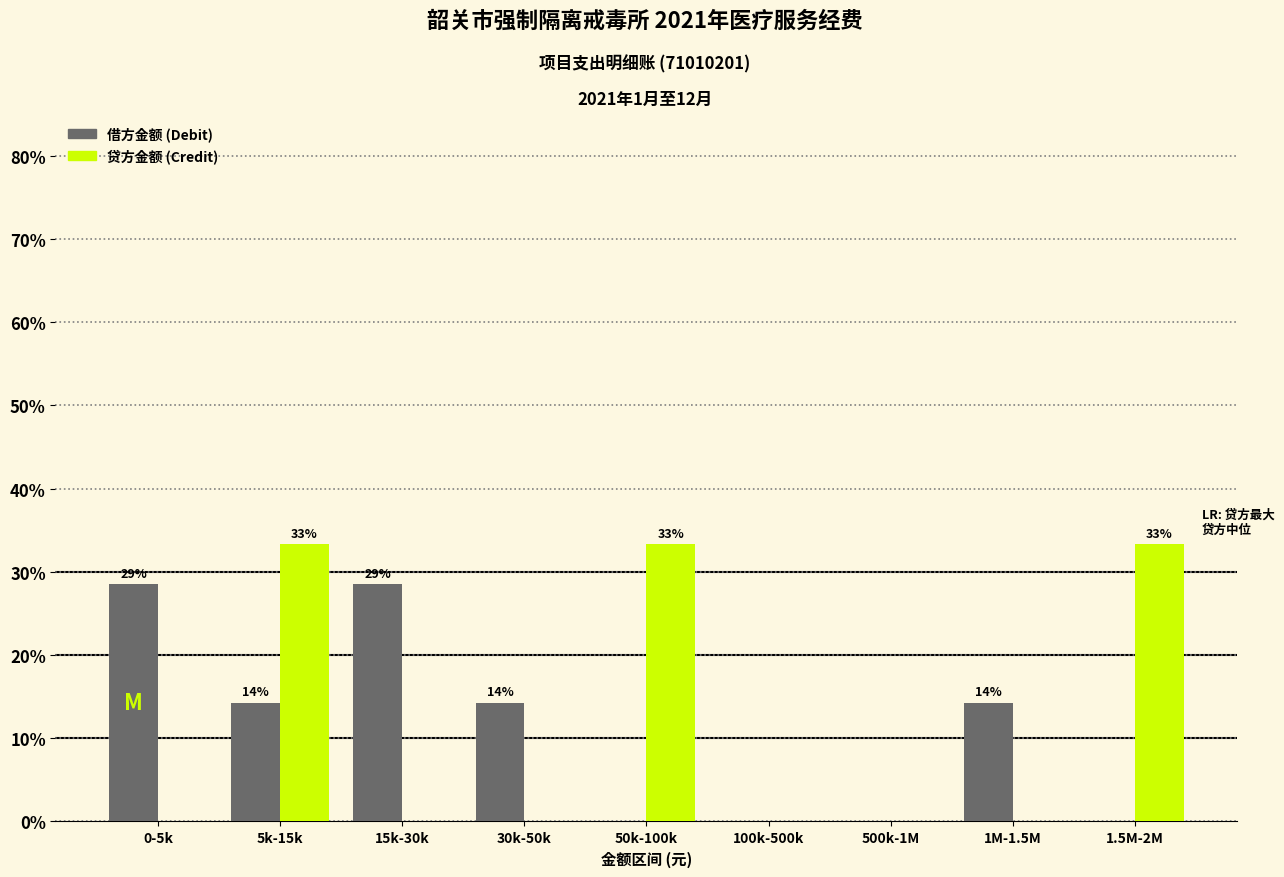

Reading right to left, what are all the values shown in this chart?

借方金额: 1.5M-2M=0.0	1M-1.5M=14.3	500k-1M=0.0	100k-500k=0.0	50k-100k=0.0	30k-50k=14.3	15k-30k=28.6	5k-15k=14.3	0-5k=28.6
贷方金额: 1.5M-2M=33.3	1M-1.5M=0.0	500k-1M=0.0	100k-500k=0.0	50k-100k=33.3	30k-50k=0.0	15k-30k=0.0	5k-15k=33.3	0-5k=0.0